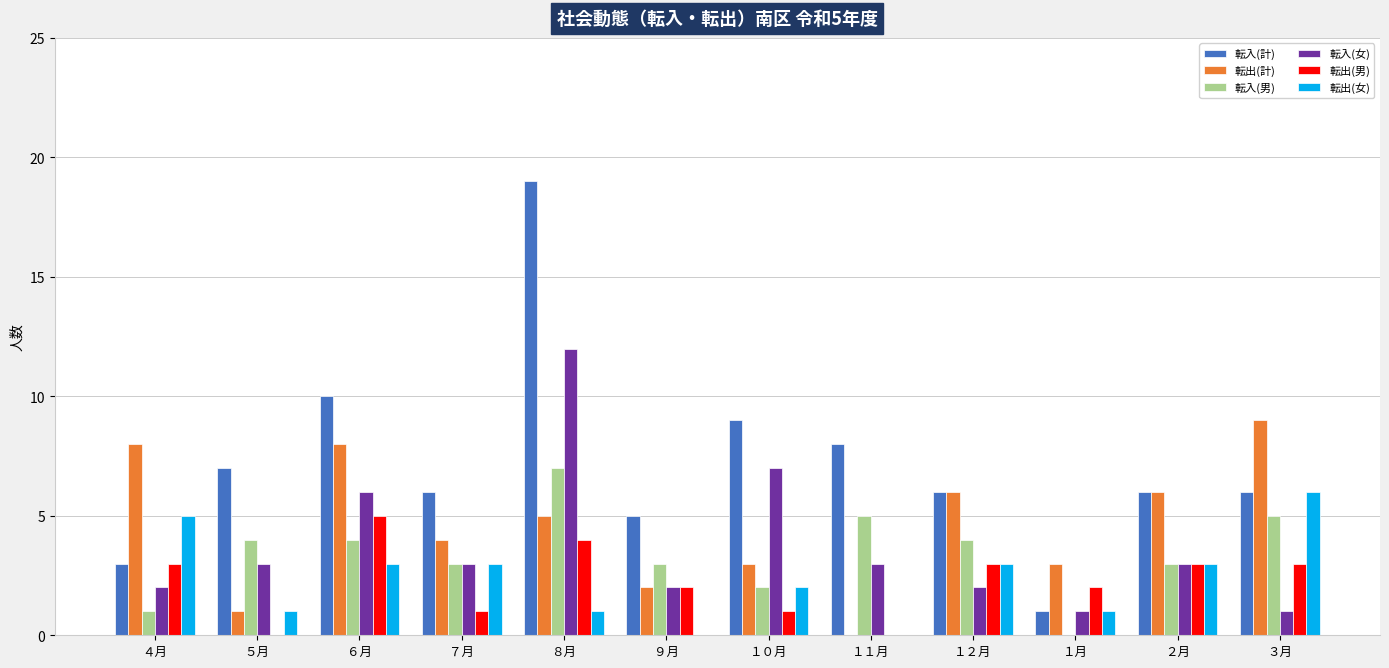

What is the average value of the 転出(女) series?

2